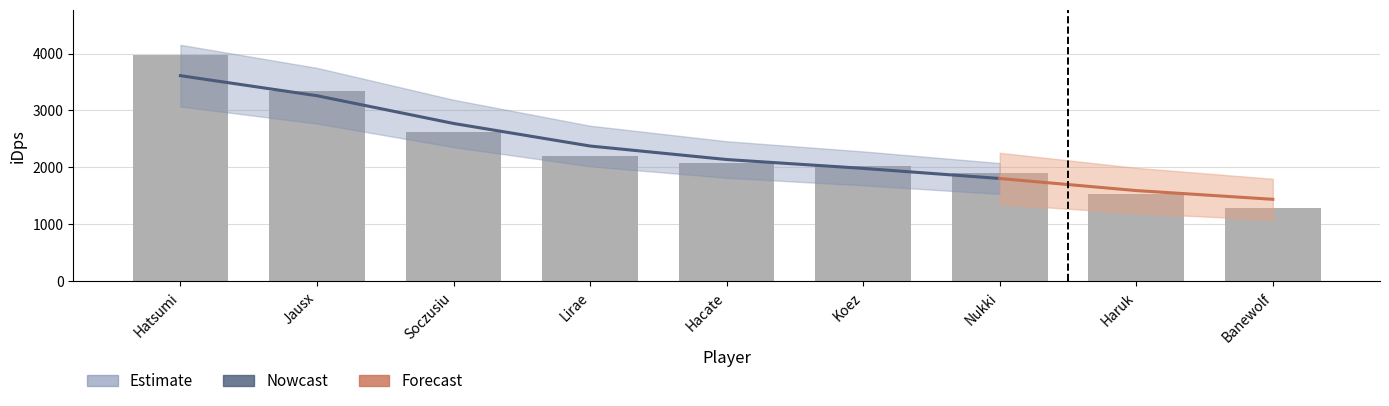

Are the bars grouped side by side (vs. stacked)?

No